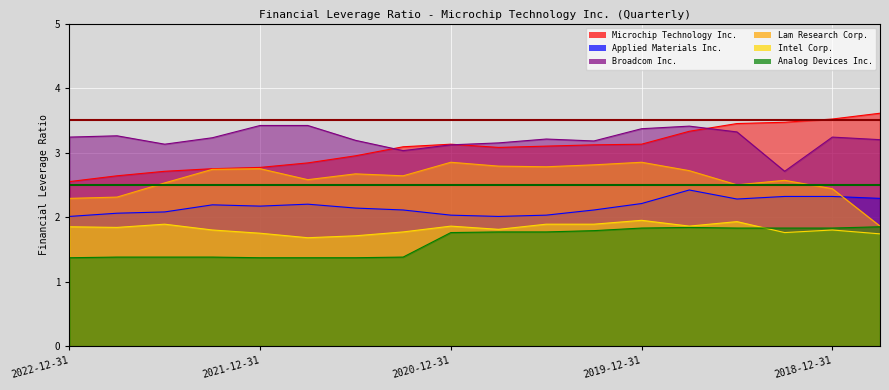

What is the difference between the highest and lowest values at 2019-12-31?

1.5